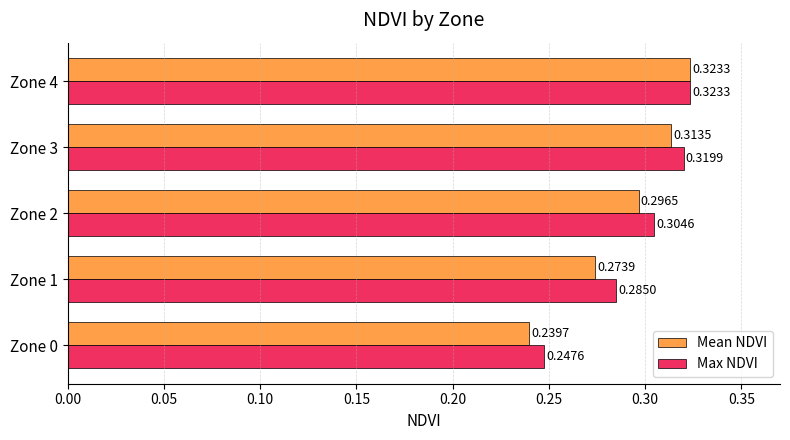

List the series in order of their overall mean, lowest first.

Mean NDVI, Max NDVI